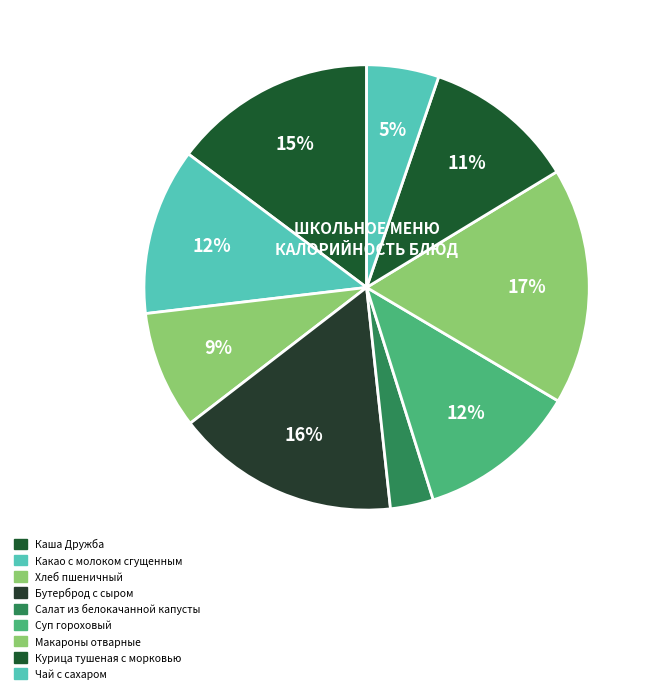

To the nearest percent, what portion does Салат из белокачанной капусты represent?

3%